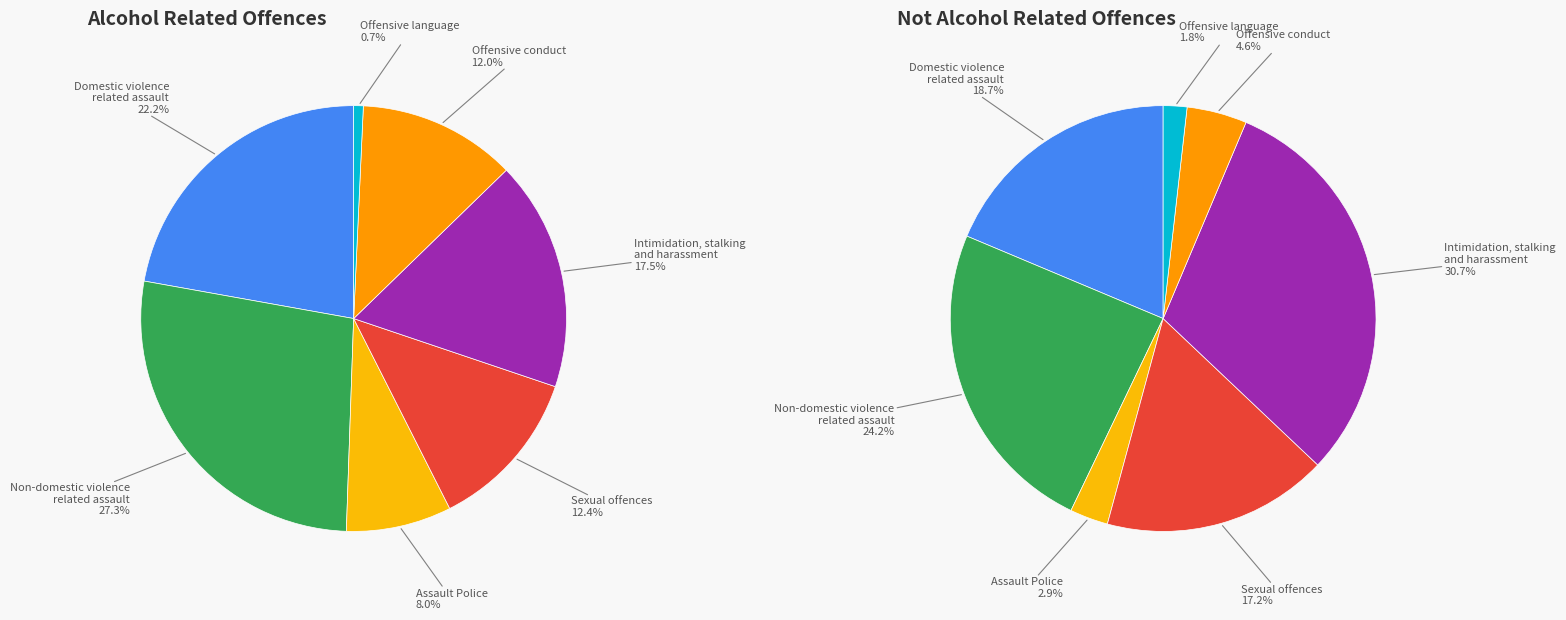

What is the smallest slice in the pie chart?

Offensive language